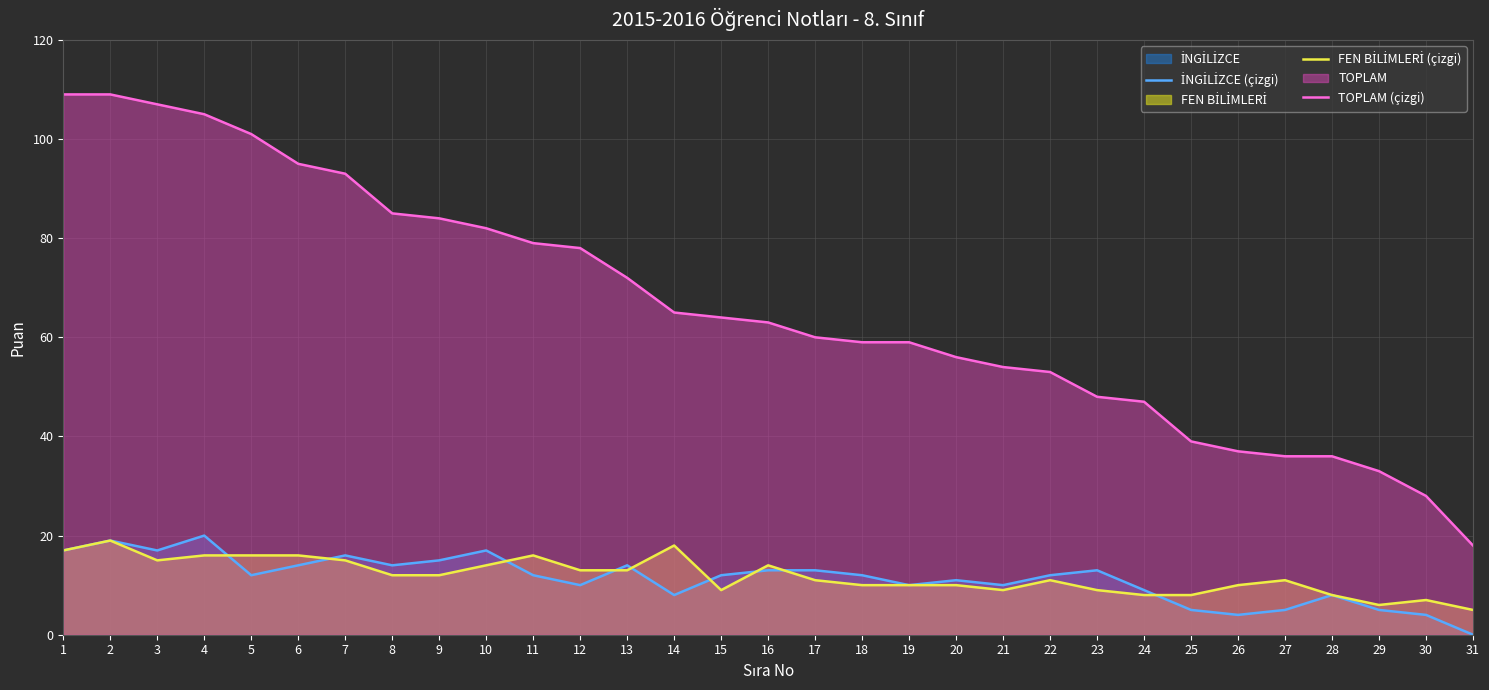

What is the difference between the highest and lowest values at 19?

49